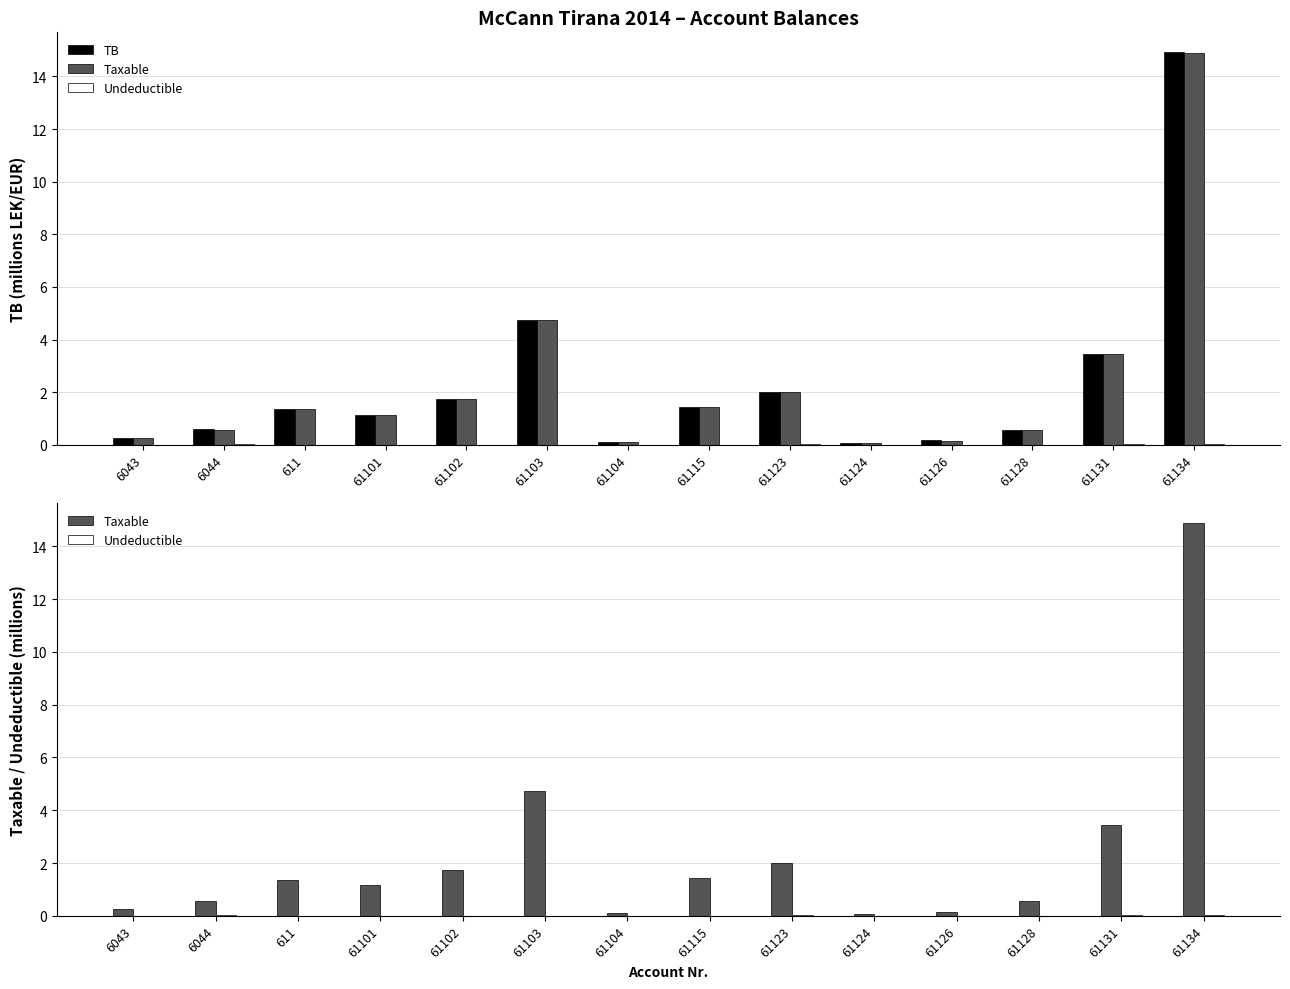

Between 6044 and 61131, which series saw the biggest shift?

TB